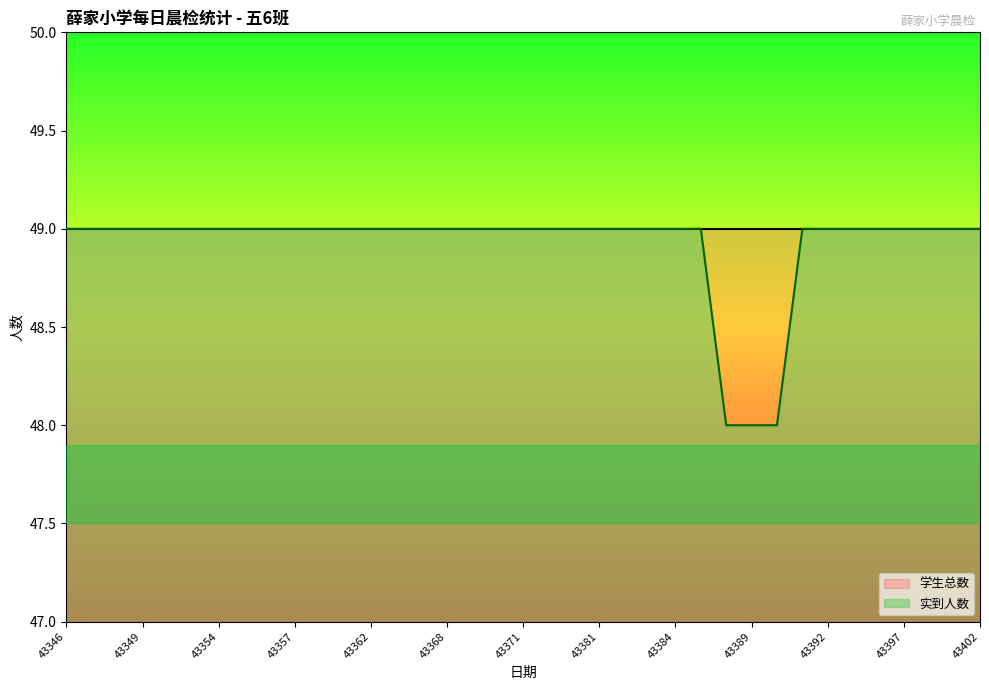

How many data points are less than 49?

3